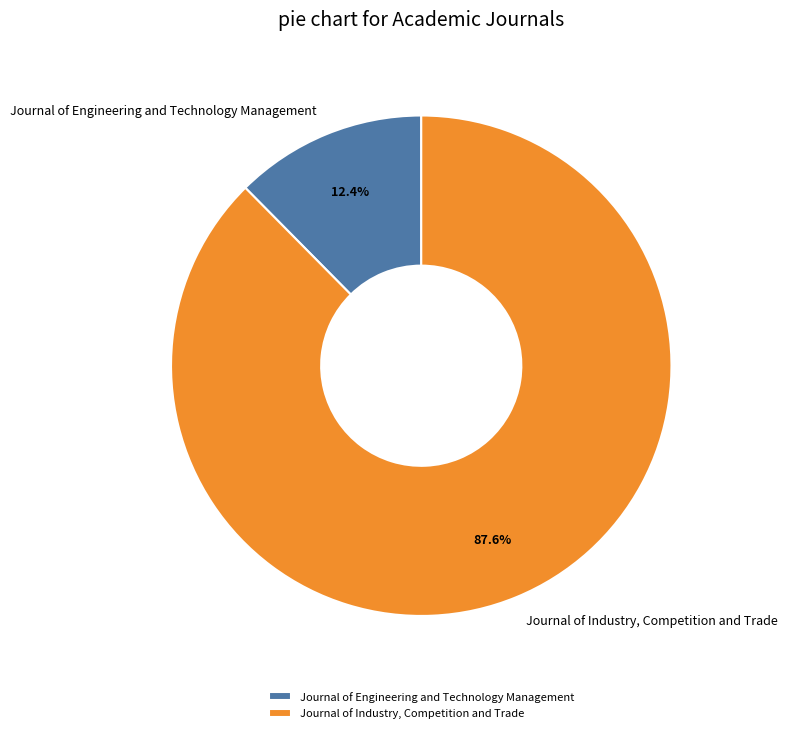

To the nearest percent, what portion does Journal of Industry, Competition and Trade represent?

88%